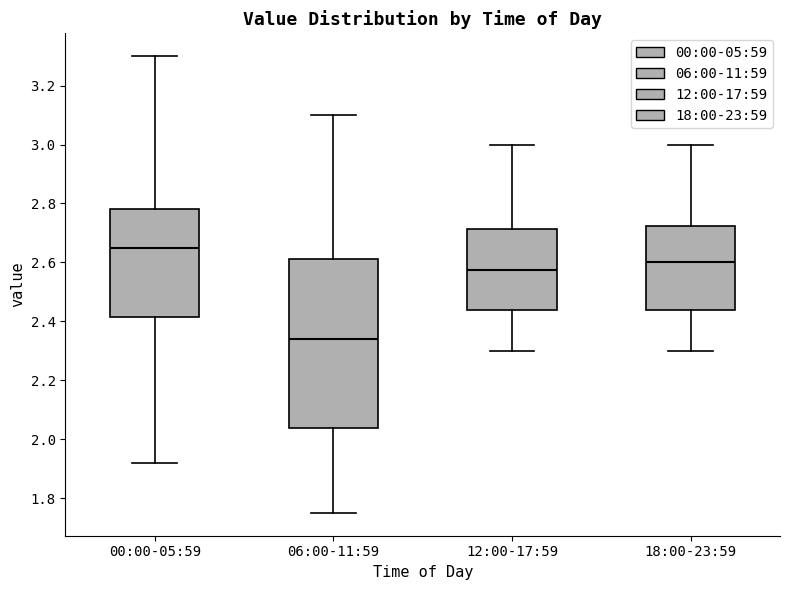

Which box is the tallest, from its lower edge to its upper edge?

06:00-11:59